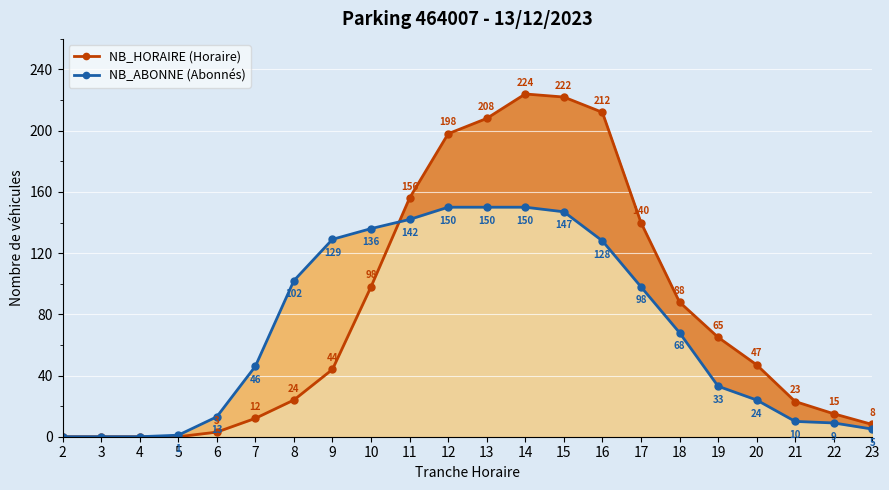

Reading right to left, extract all data points from this chart.

NB_HORAIRE (Horaire): 8	15	23	47	65	88	140	212	222	224	208	198	156	98	44	24	12	3	0	0	0	0
NB_ABONNE (Abonnés): 5	9	10	24	33	68	98	128	147	150	150	150	142	136	129	102	46	13	1	0	0	0